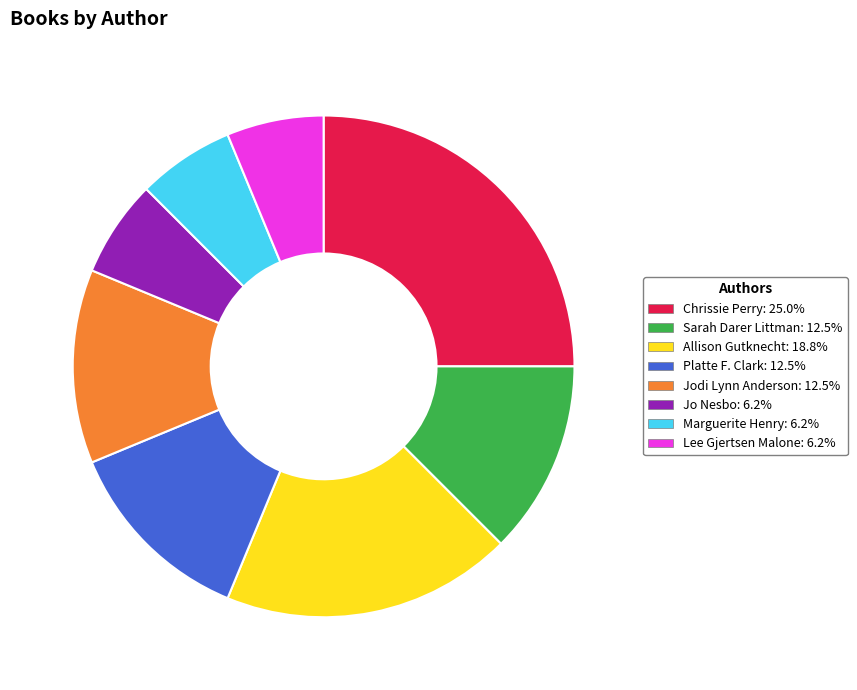

Is there a majority slice in this chart?

No